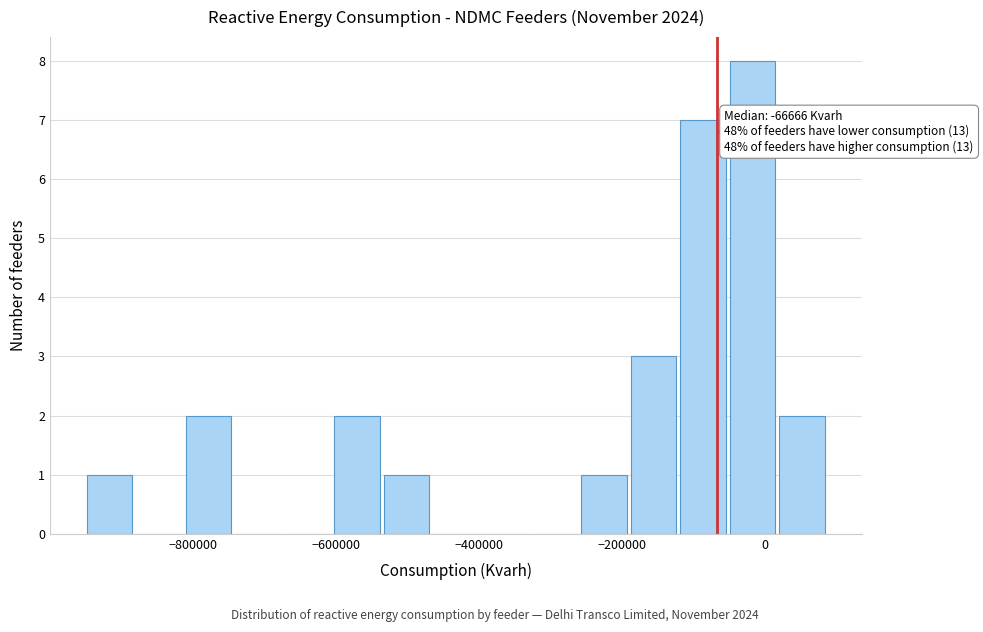

Read against the x-axis, roughly where is the centre of the tallest bar?

-20000